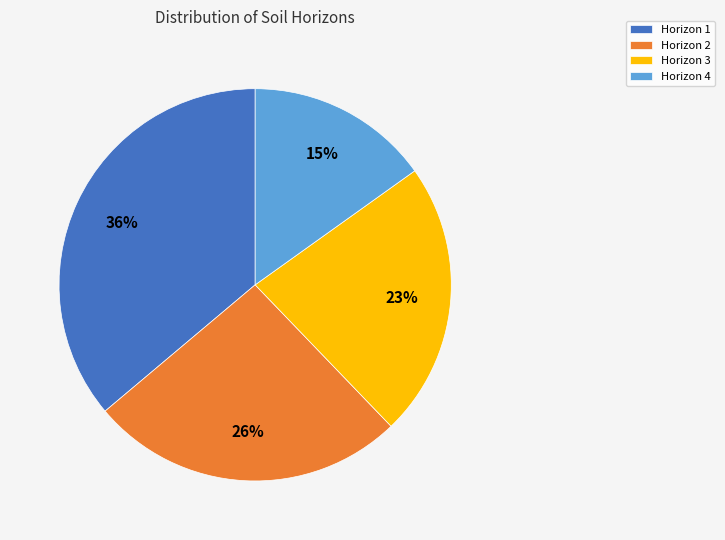

Is there any slice that represents more than half of the pie?

No